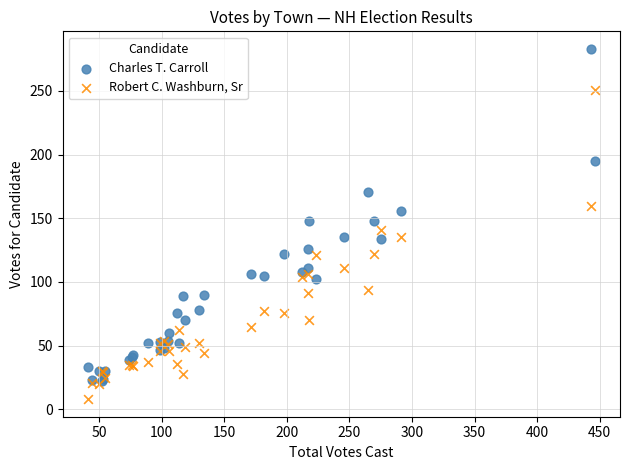

Which series reaches the maximum Y coordinate?

Charles T. Carroll